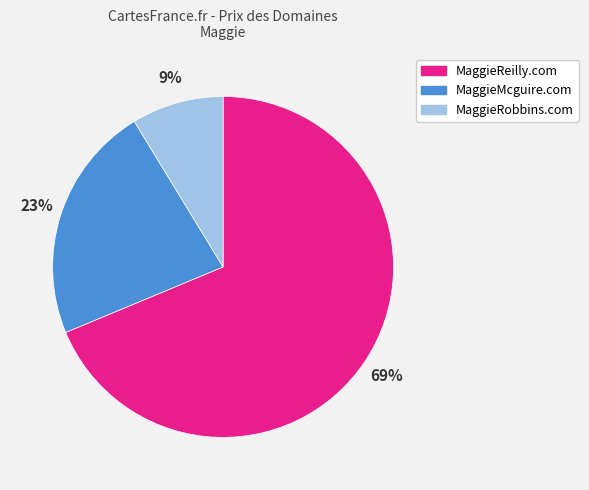

Rank the categories by value from highest to lowest.

MaggieReilly.com, MaggieMcguire.com, MaggieRobbins.com